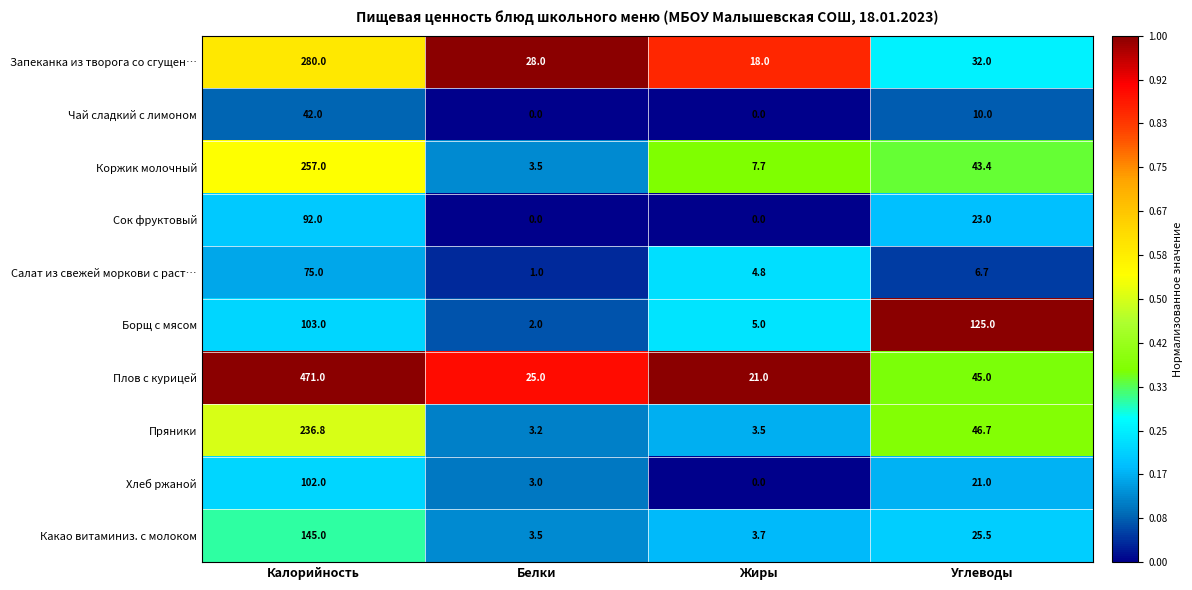

What is the sum of all Сок фруктовый values?

115.0